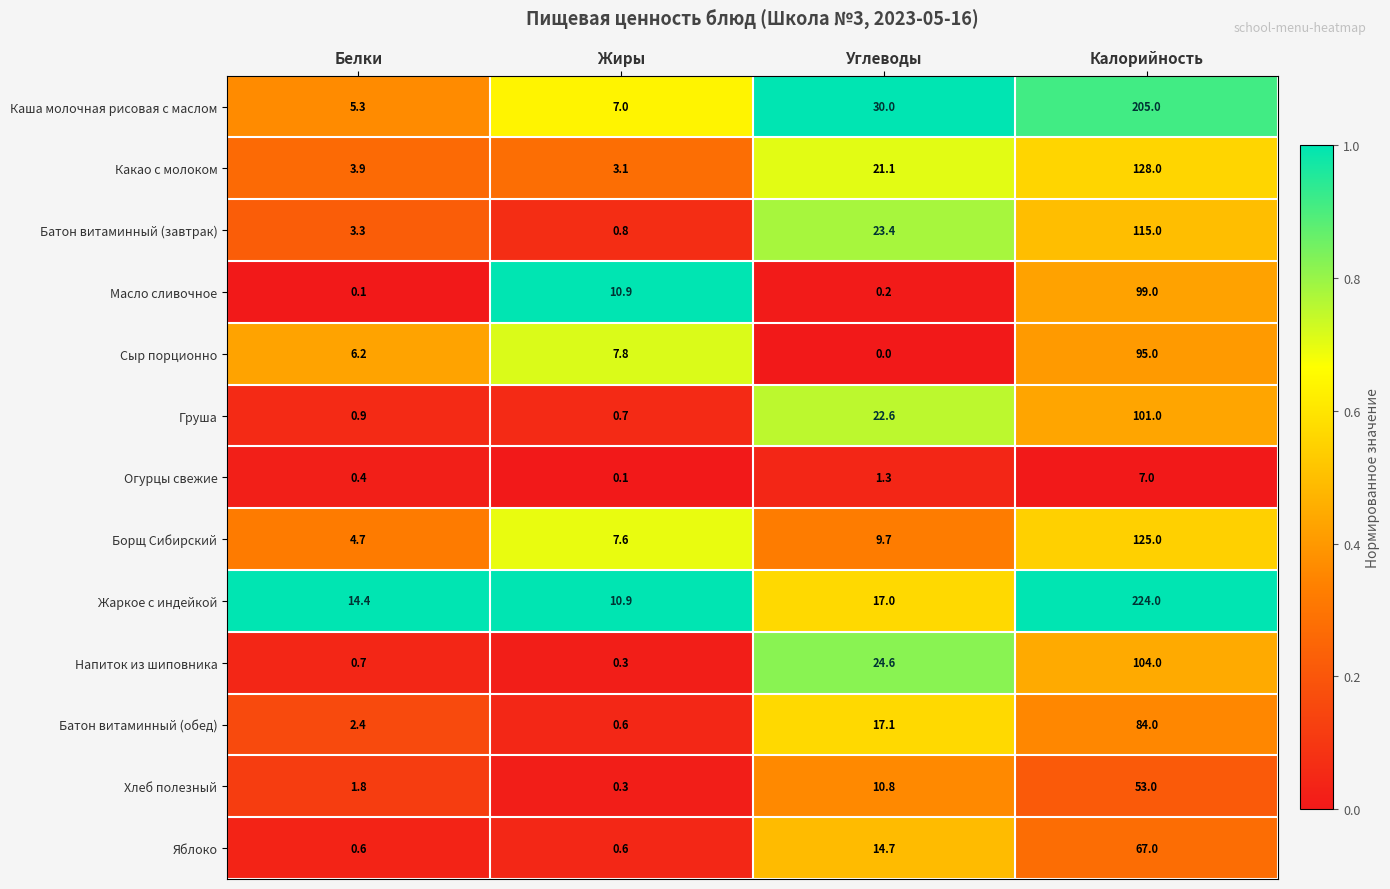

What is the total value across all series at Углеводы?

192.5